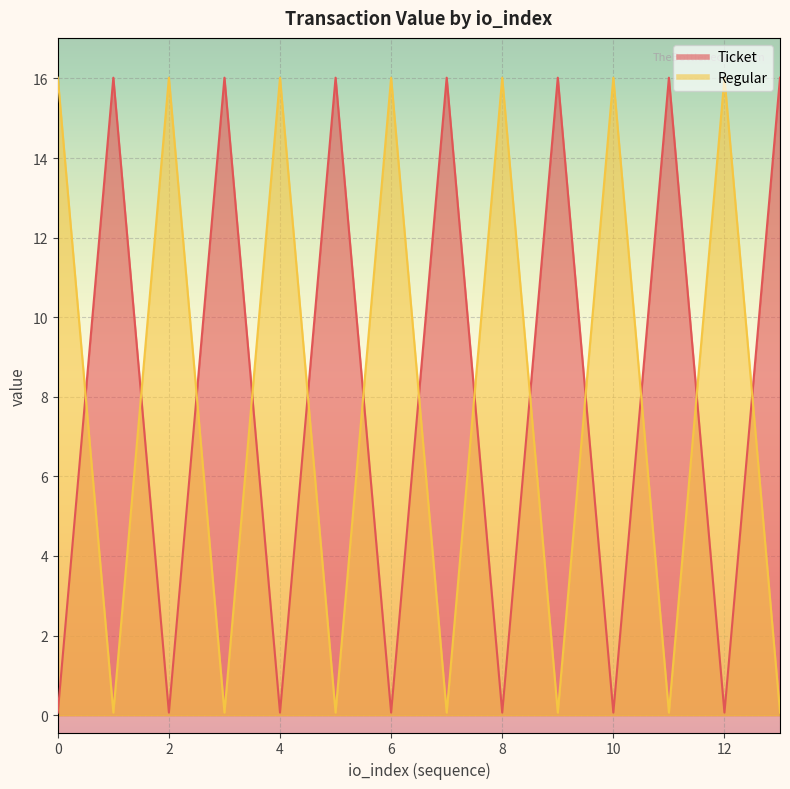

Which label corresponds to the largest value in the chart?

1